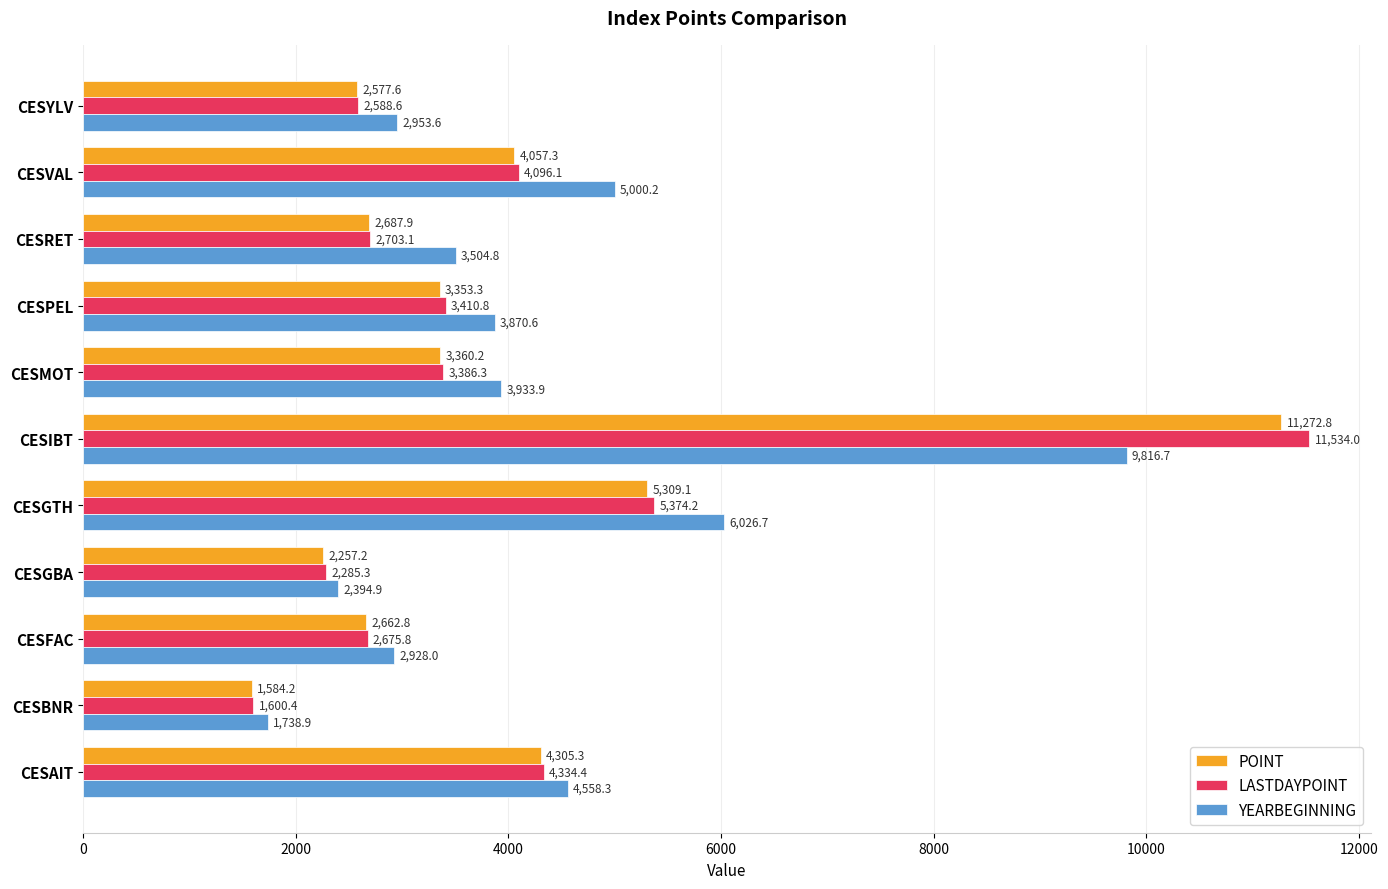

What is the minimum value shown in the chart?

1584.2